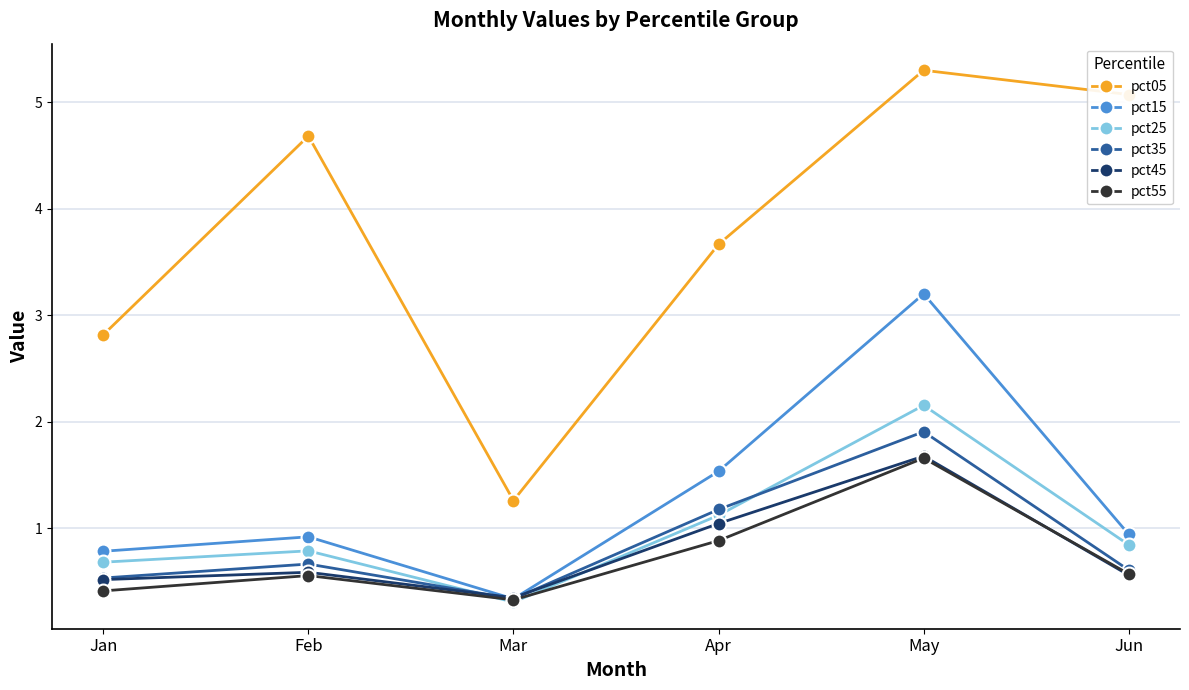

At how many categories does at least one series exceed 4?

3